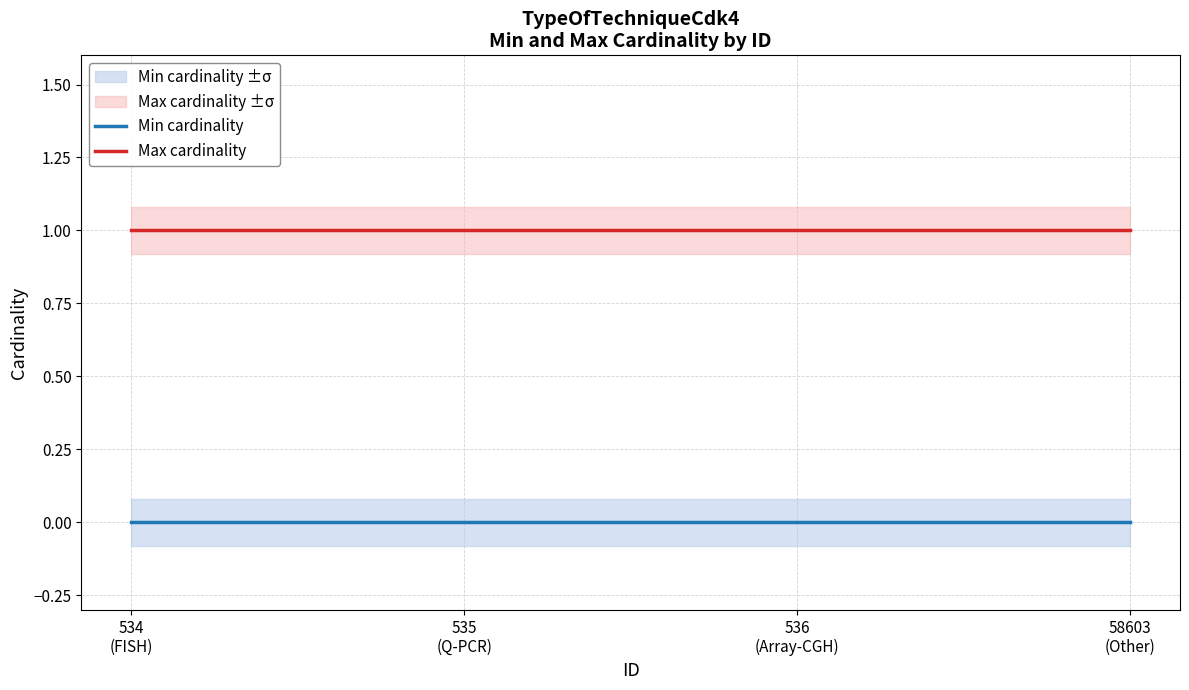

At 534
(FISH), list the series in order from largest to smallest.

Max cardinality, Min cardinality